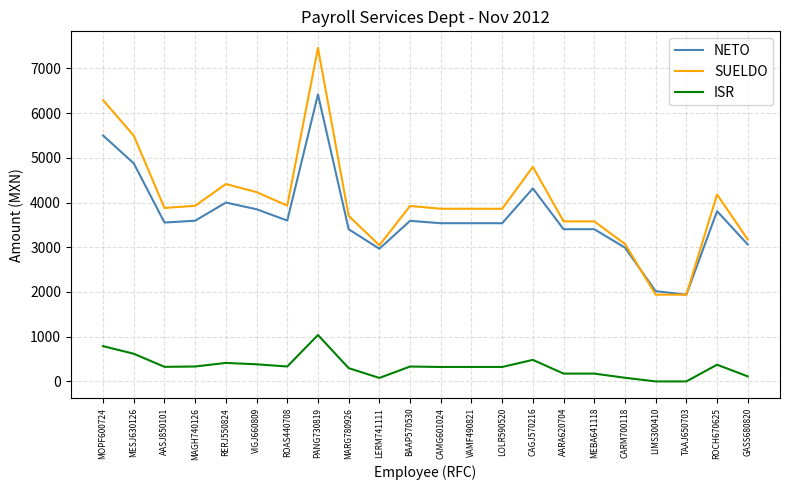

How many values in the SUELDO series are below 3879?

11